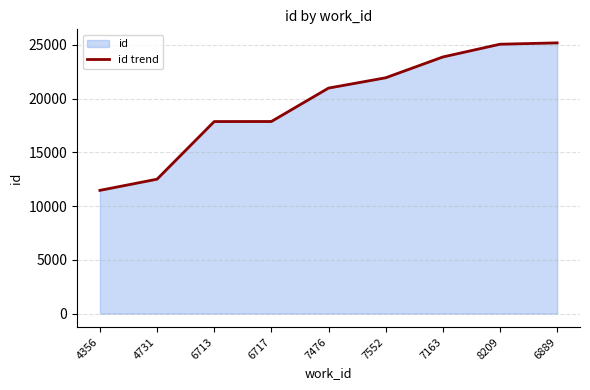

At which label is the value closest to 18317?

6717